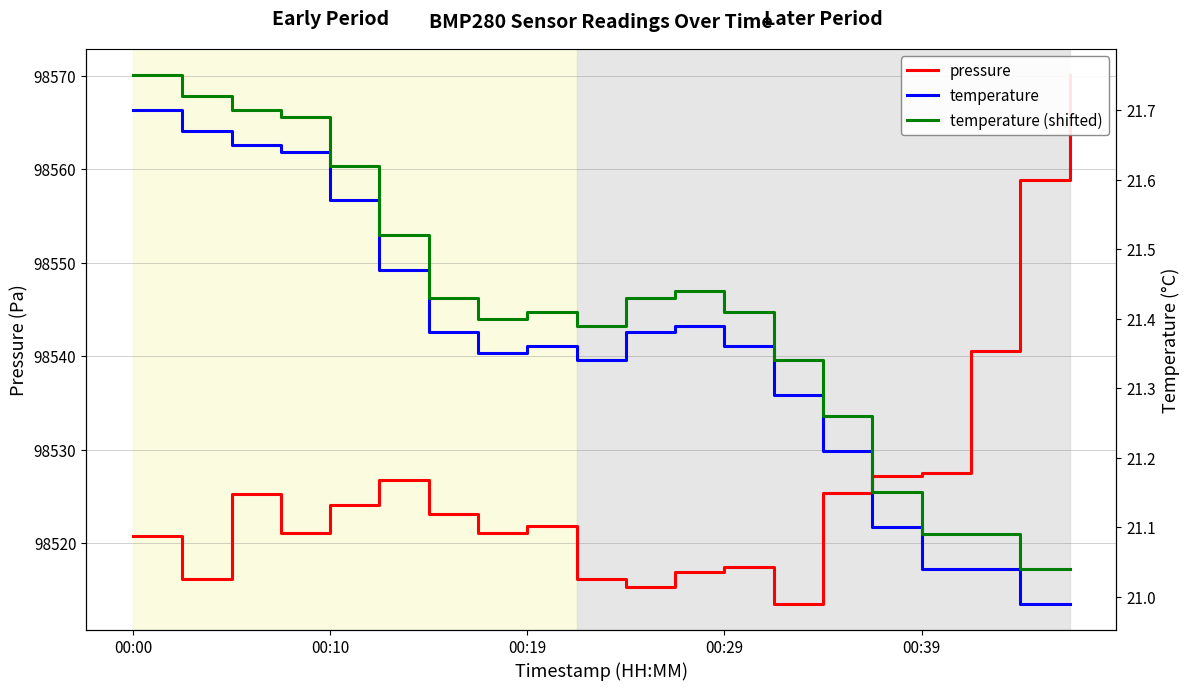

List the series in order of their peak value, lowest first.

temperature, temperature (shifted), pressure